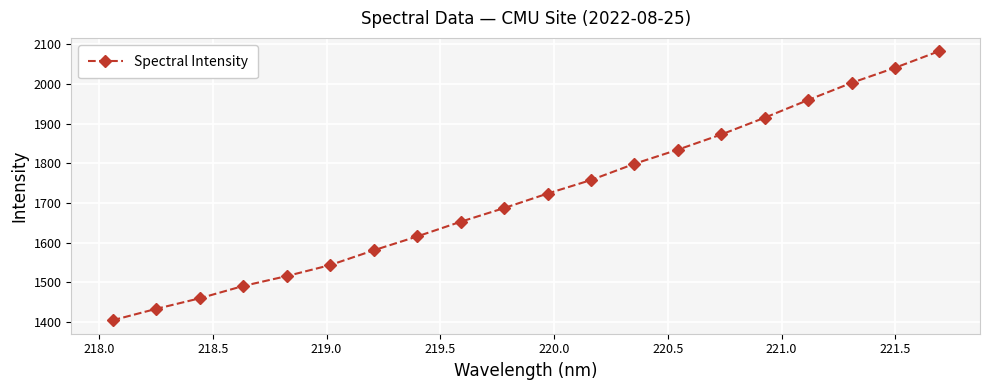

What is the greatest value displayed?

2082.3